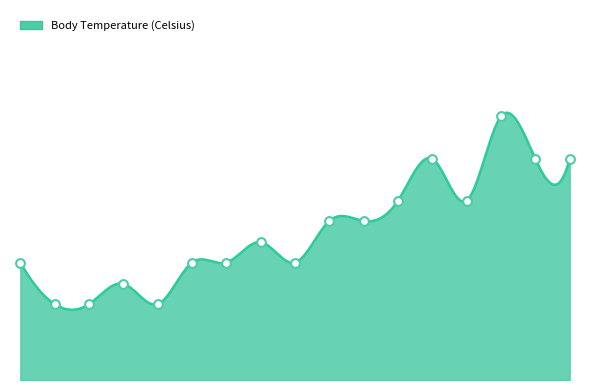

Approximately how many times larger is the value at 2008-11-01 compared to 2008-11-20?

1.0